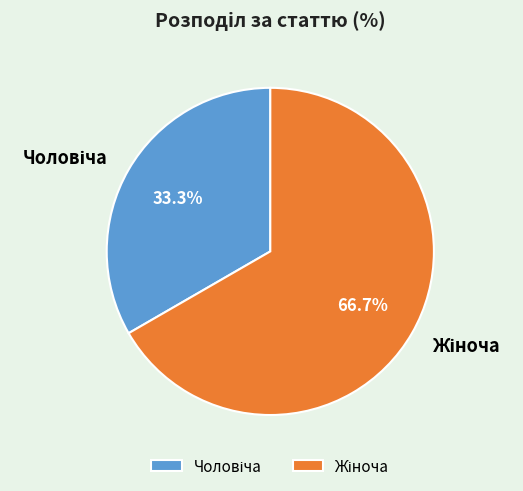

Is there any slice that represents more than half of the pie?

Yes